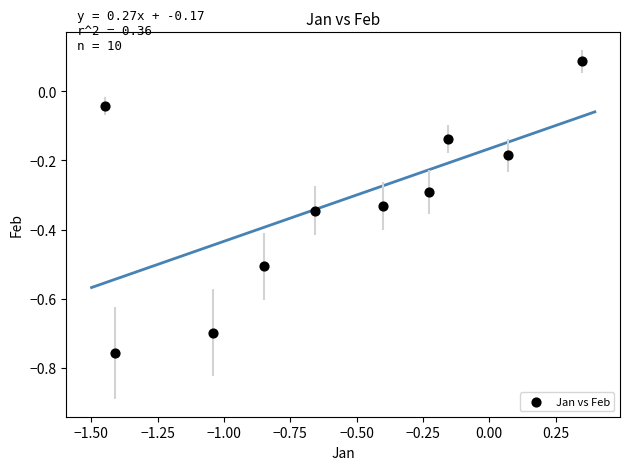

What is the range of X values (max minus min)?

1.8